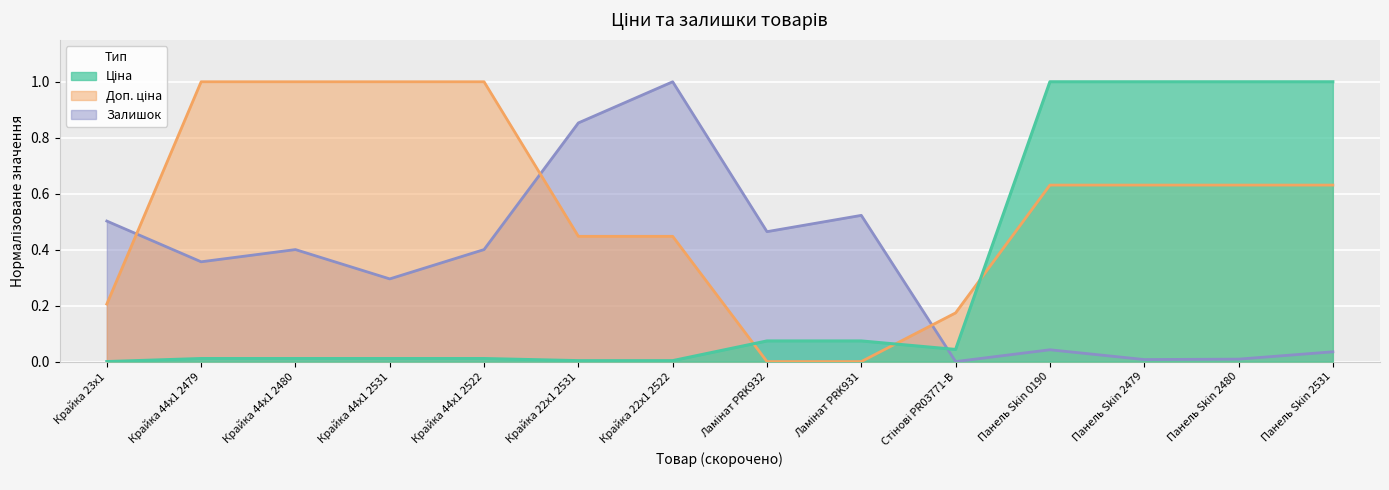

At which label does Залишок reach its peak?

Крайка 22x1 2522